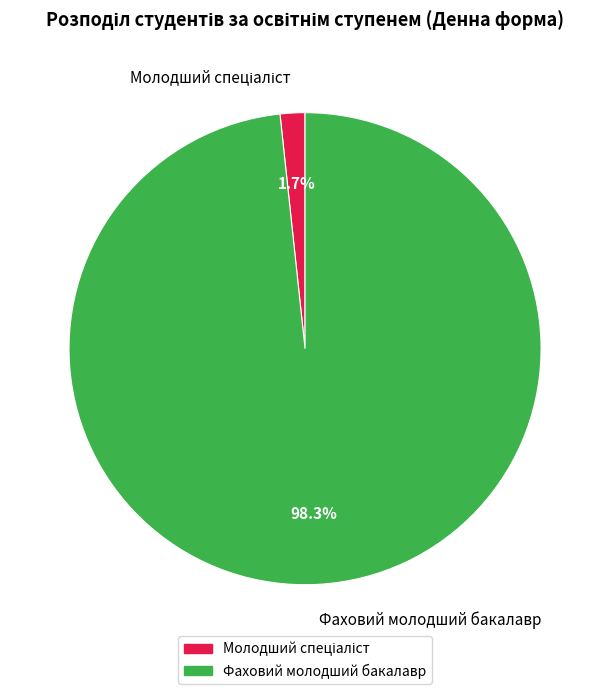

Is there any slice that represents more than half of the pie?

Yes